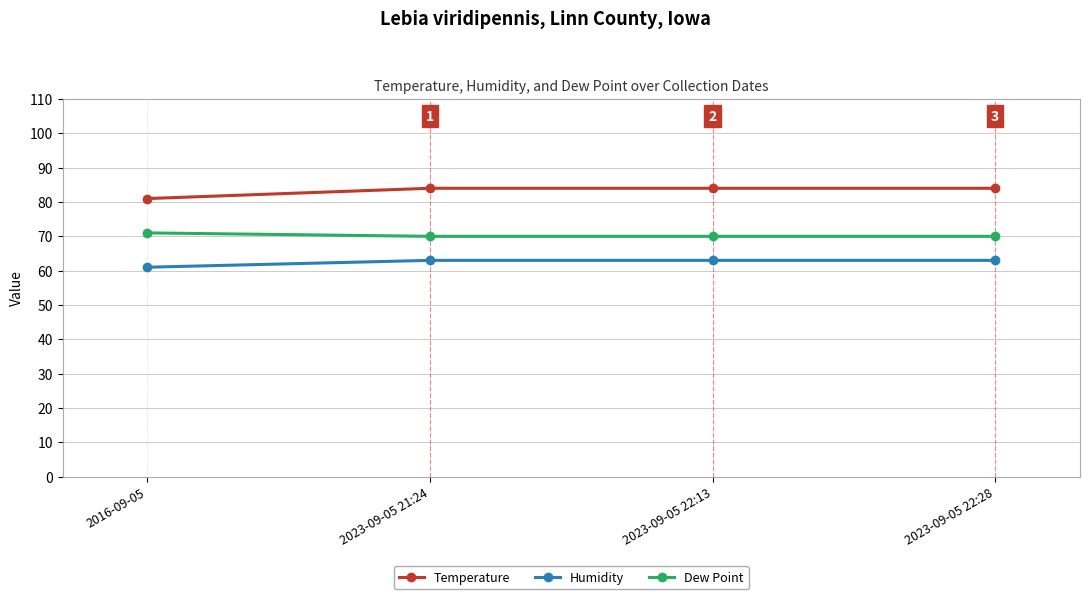

Does the chart have visible grid lines?

Yes